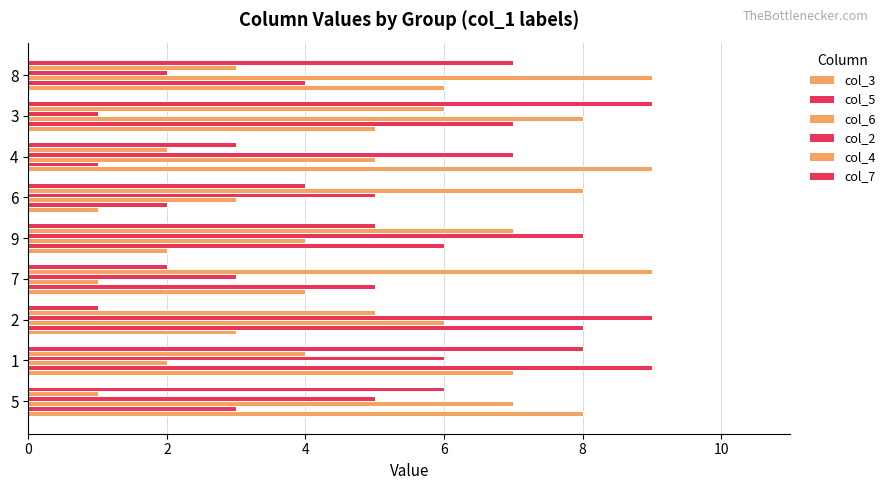

What is the difference between the second highest and second lowest values in the col_7 series?

6